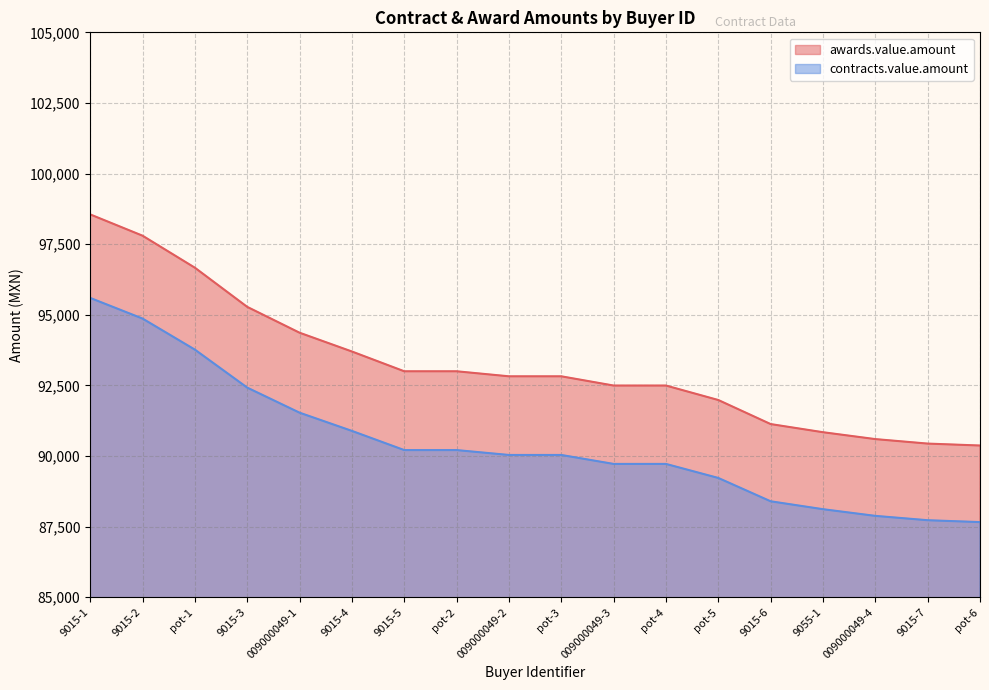

What is the difference between the contracts.value.amount values at pot-1 and 9055-1?

5649.4